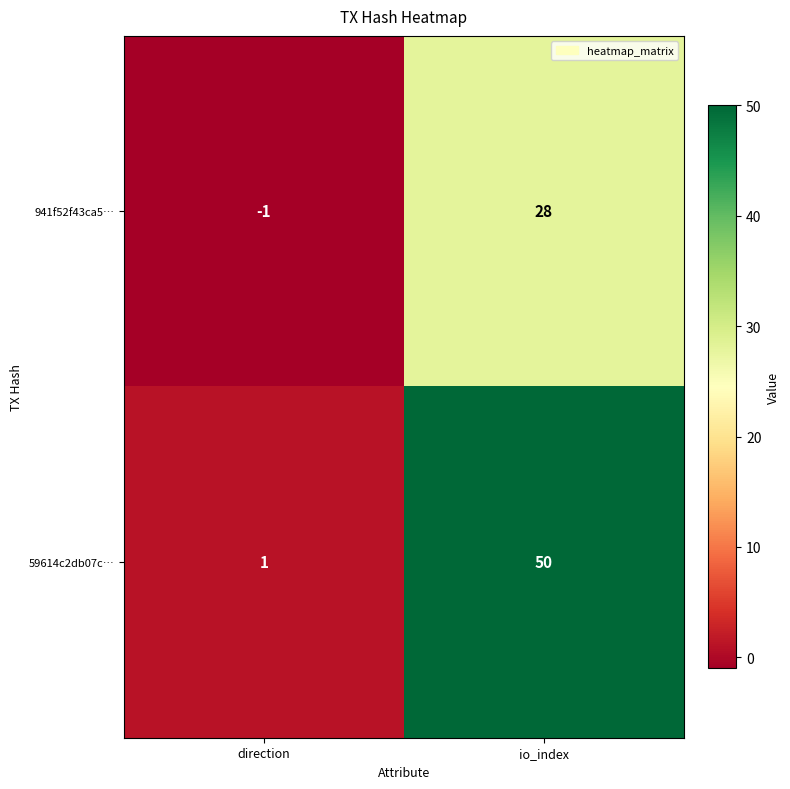

At which category is the sum across all series the highest?

io_index